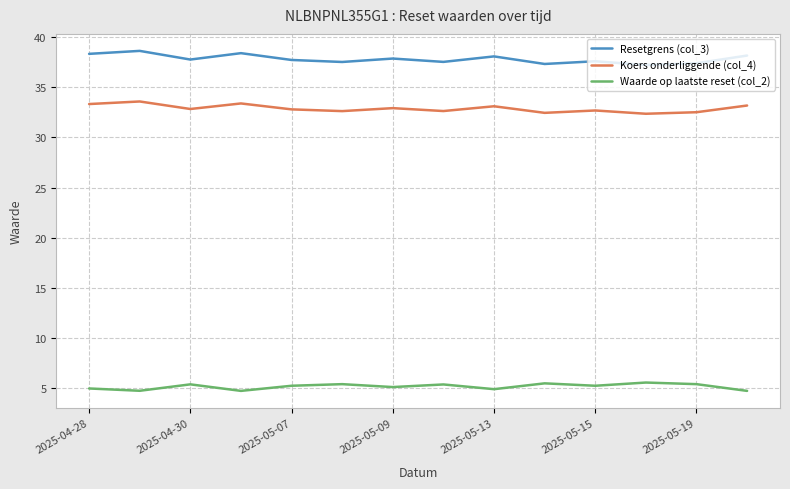

What is the sum of all Waarde op laatste reset (col_2) values?

72.7